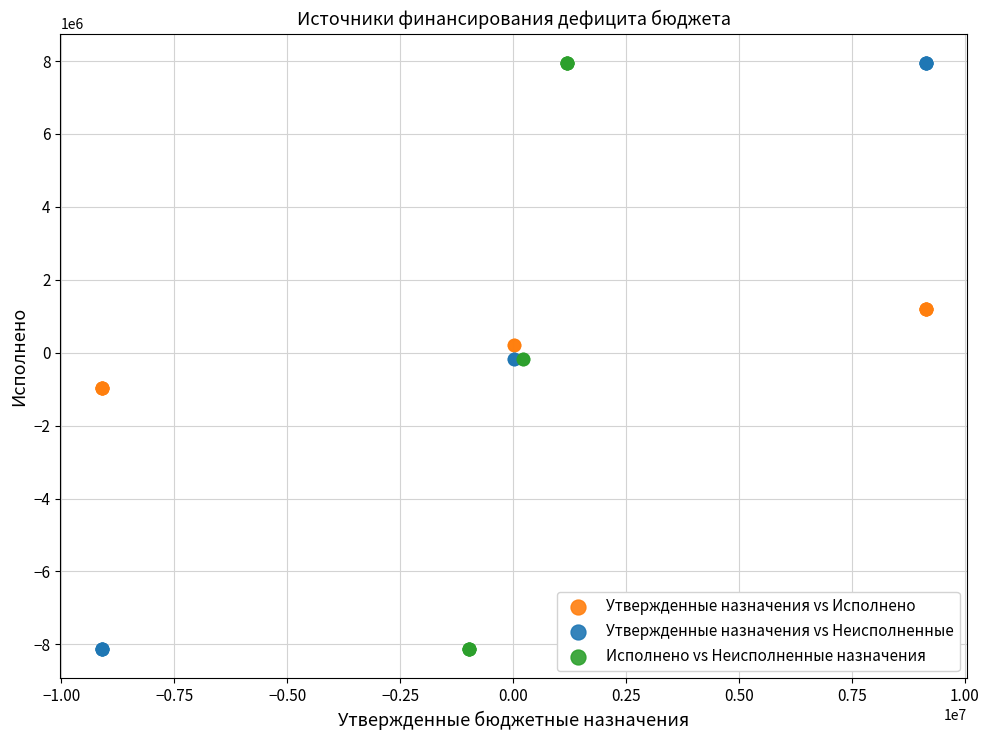

What are all the series names shown in the legend?

Утвержденные назначения vs Исполнено, Утвержденные назначения vs Неисполненные, Исполнено vs Неисполненные назначения